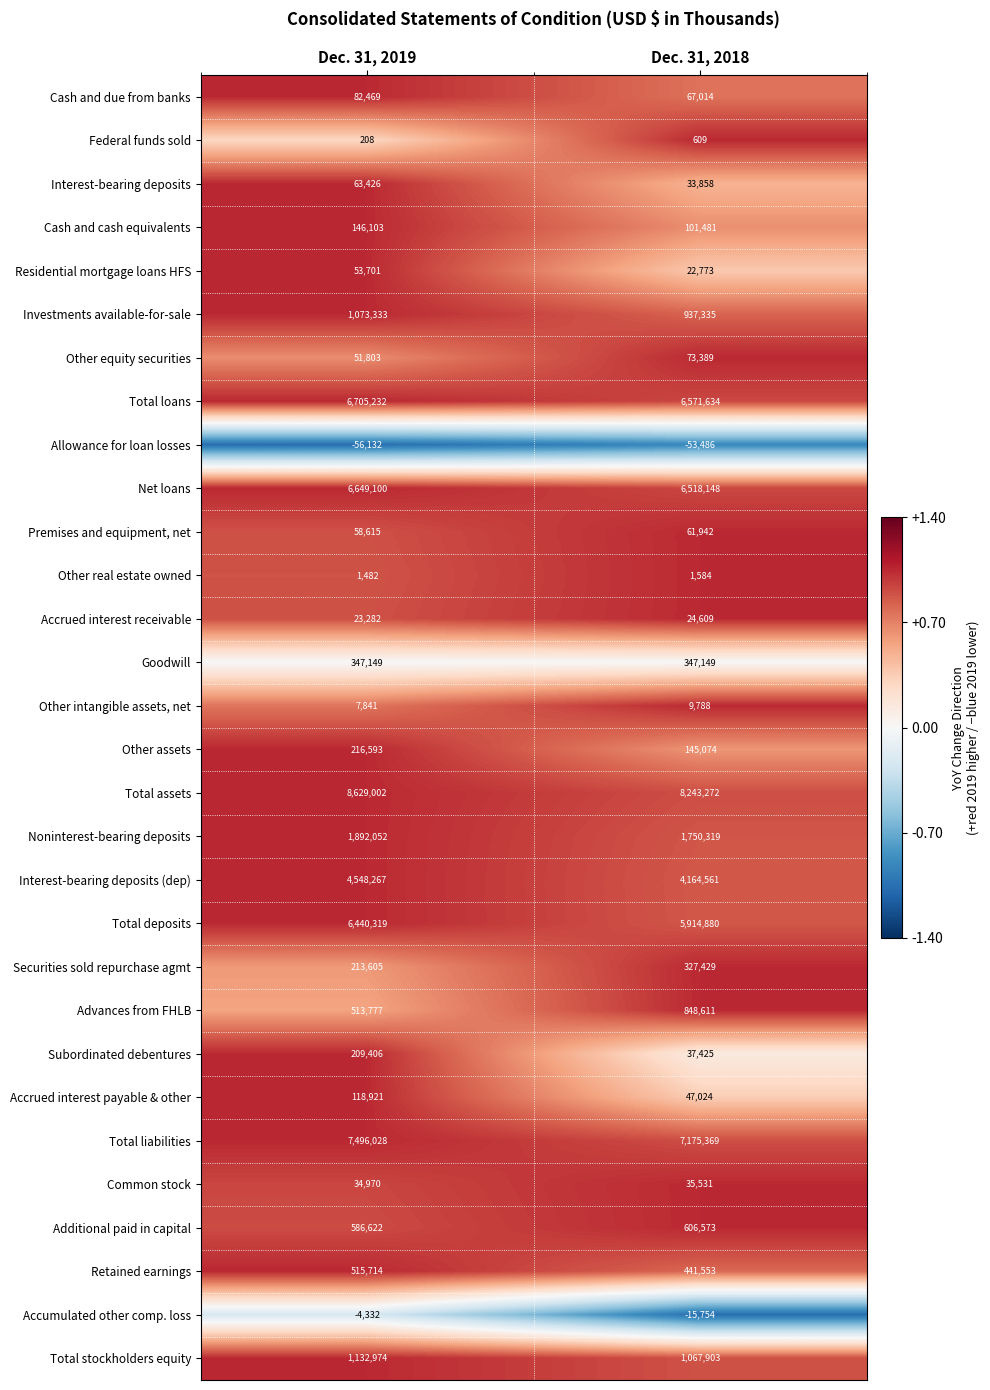

At which label is Allowance for loan losses closest to -54809?

Dec. 31, 2019